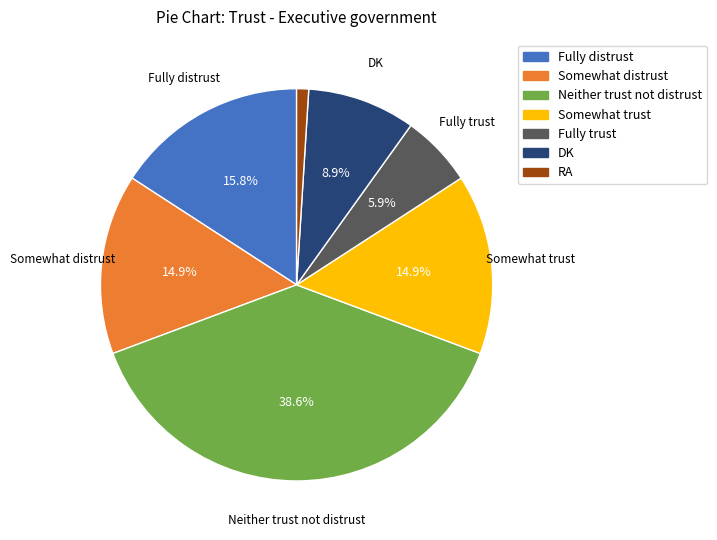

Which slice is the smallest?

RA